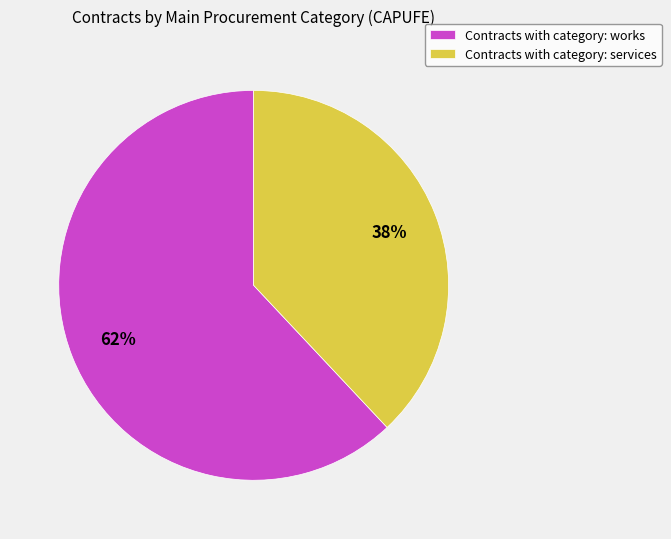

Is there a majority slice in this chart?

Yes